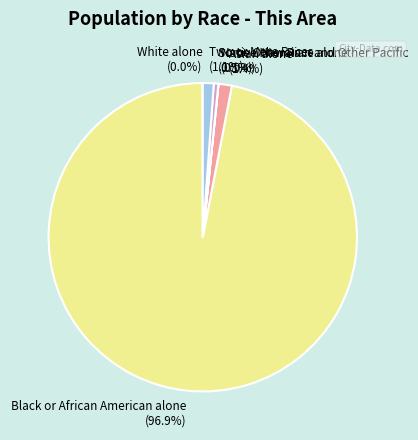

Does any single category account for the majority?

Yes